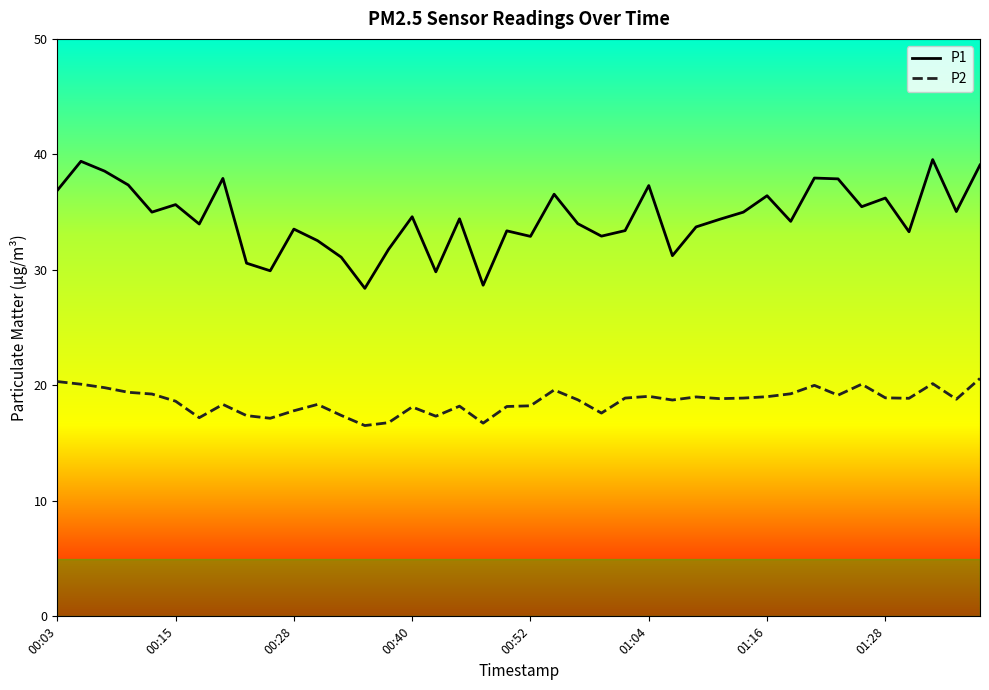

Which series has the widest spread of values?

P1